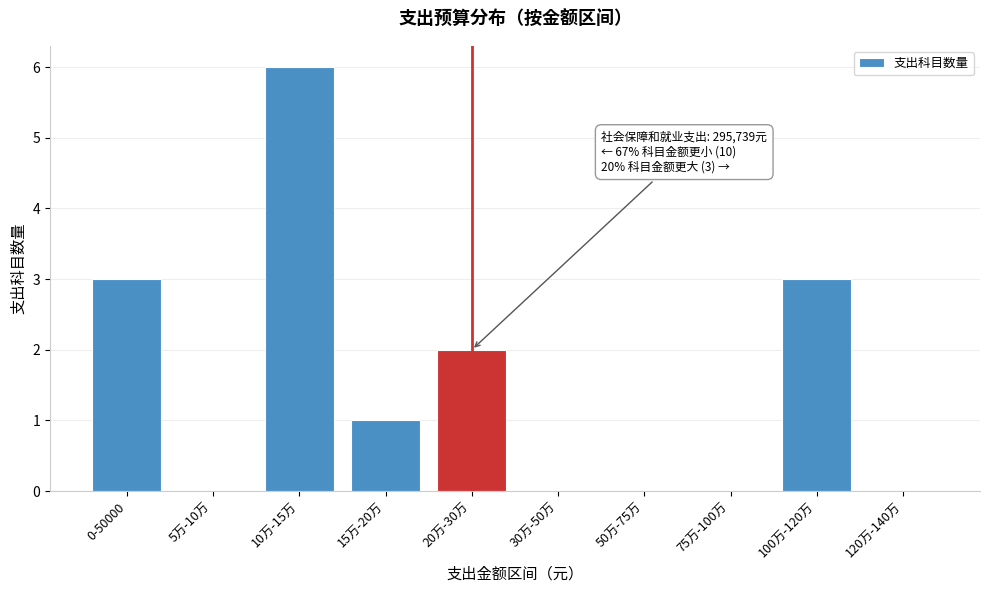

Reading left to right, what are all the values shown in this chart?

0-50000=3	5万-10万=0	10万-15万=6	15万-20万=1	20万-30万=2	30万-50万=0	50万-75万=0	75万-100万=0	100万-120万=3	120万-140万=0